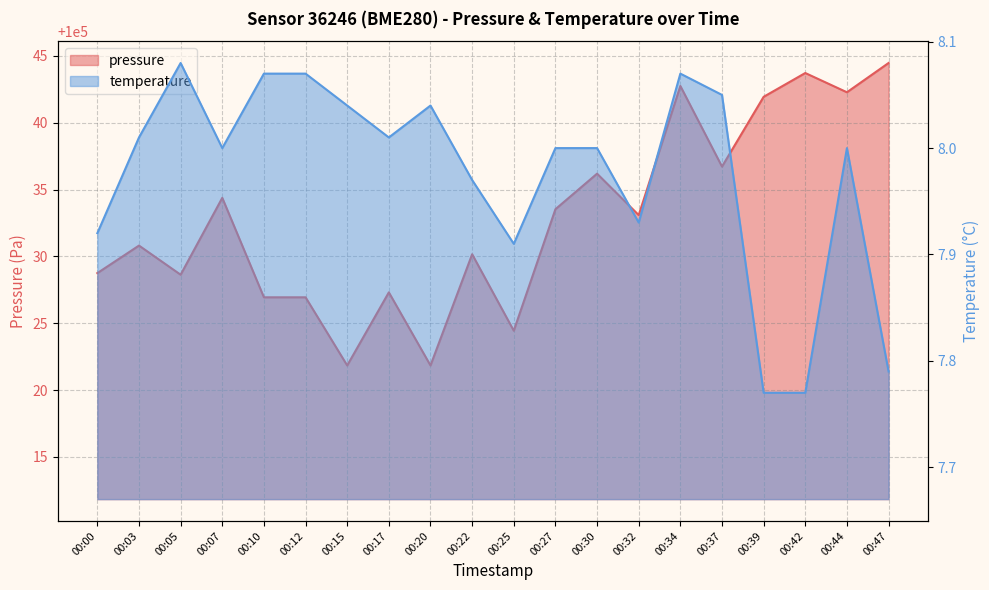

Which series has the largest total across all categories?

pressure